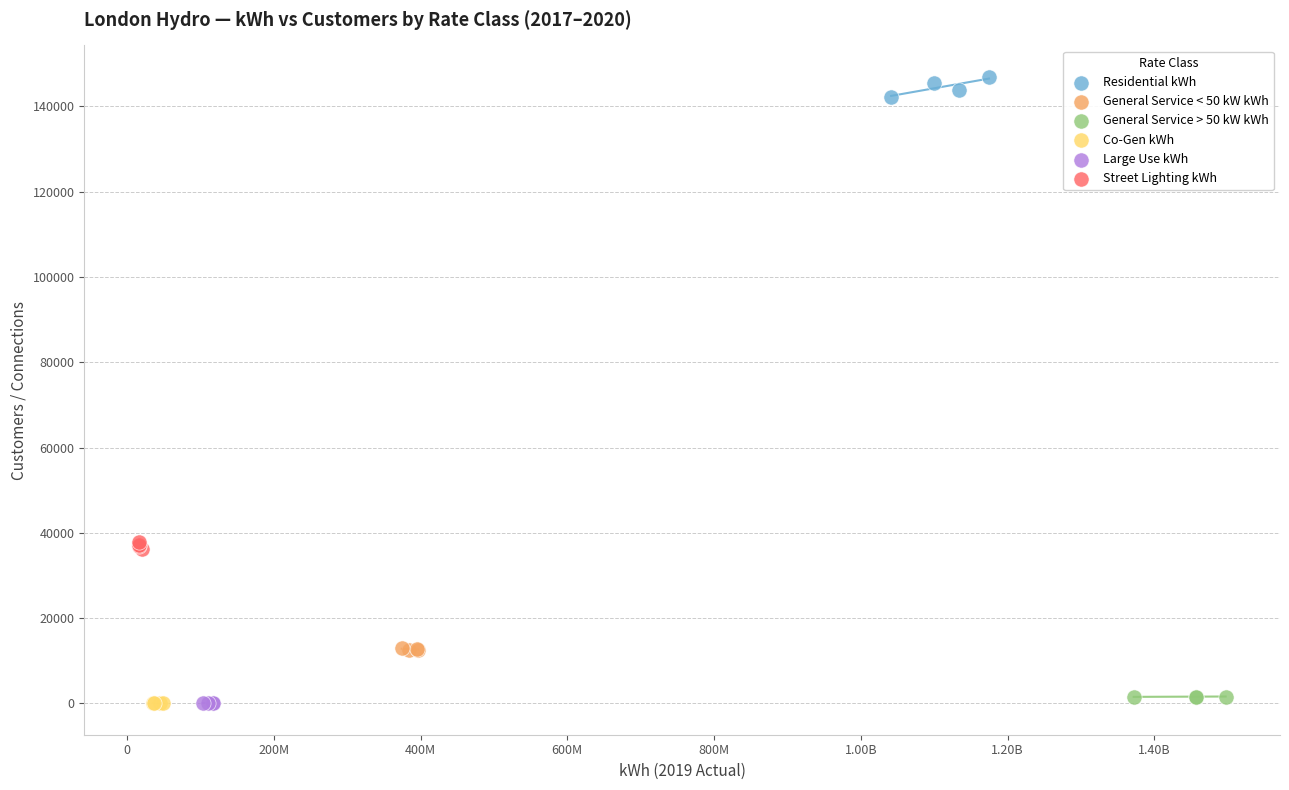

Which series reaches the maximum Y coordinate?

Residential kWh